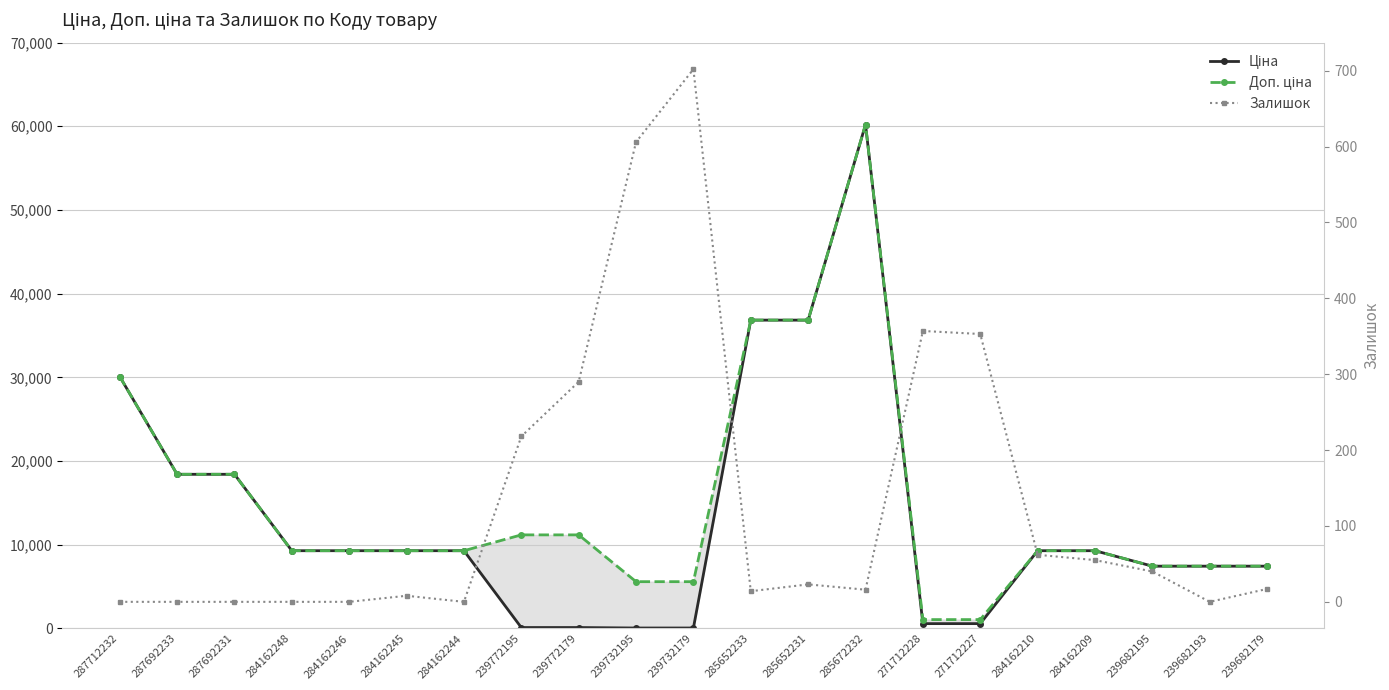

Is it true that Доп. ціна equals 9290.5 at 284162210?

True